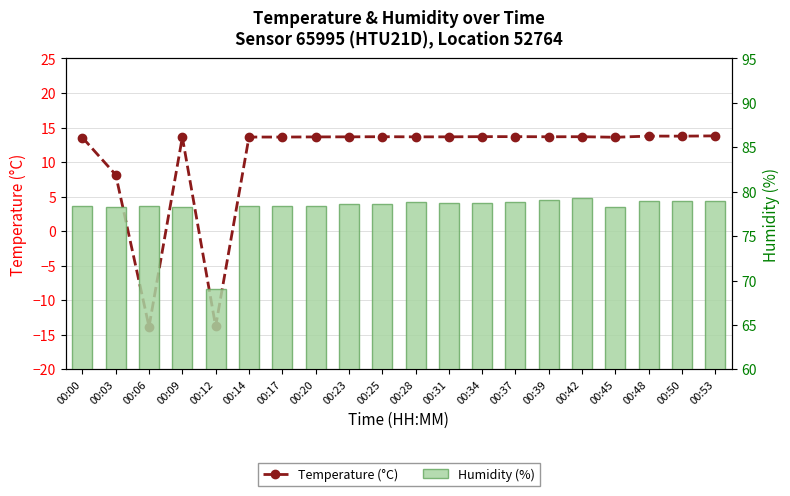

What is the minimum value shown in the chart?

-13.8